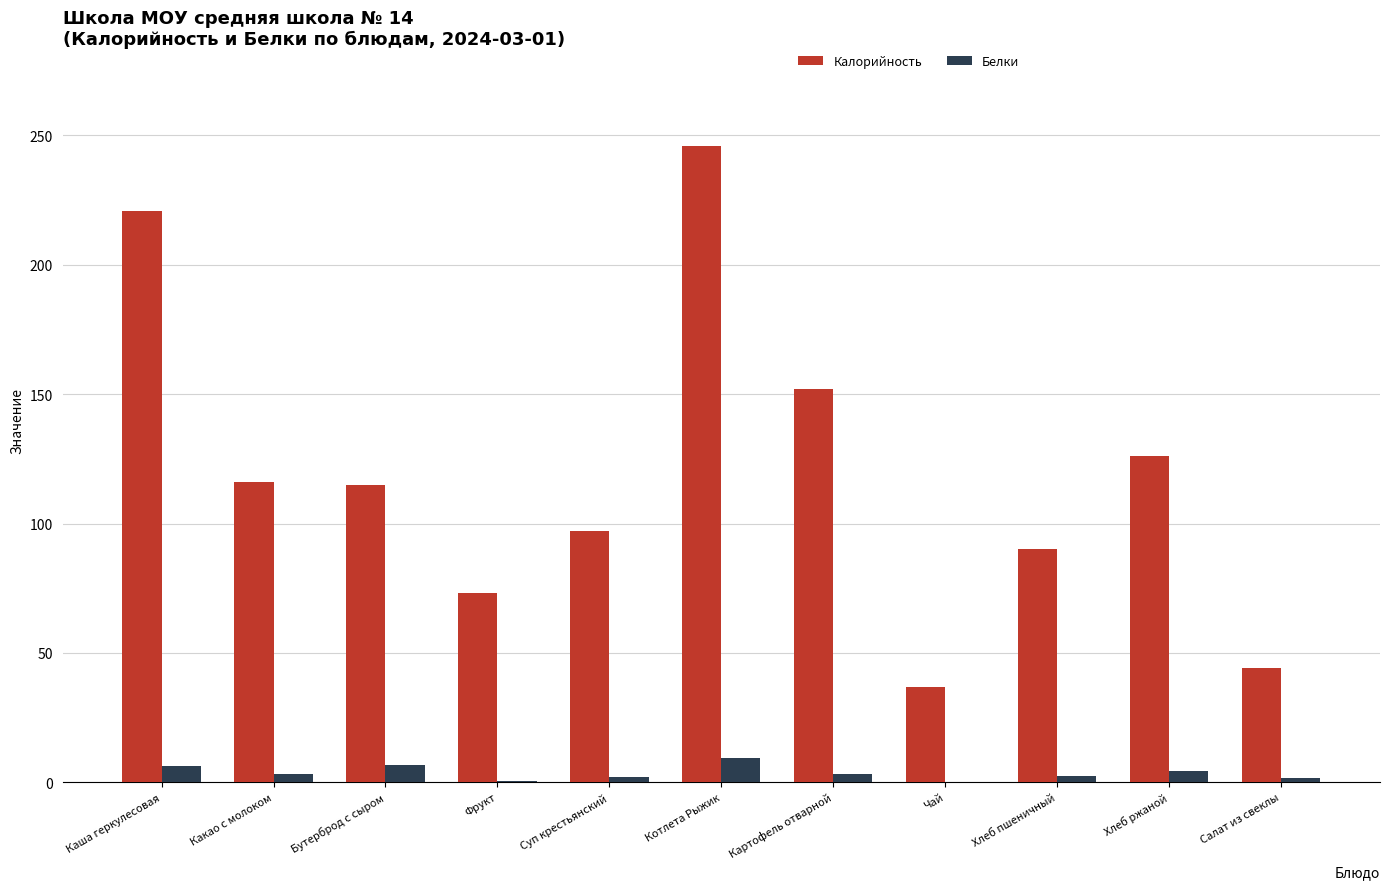

At which label does Калорийность first exceed 115?

Каша геркулесовая